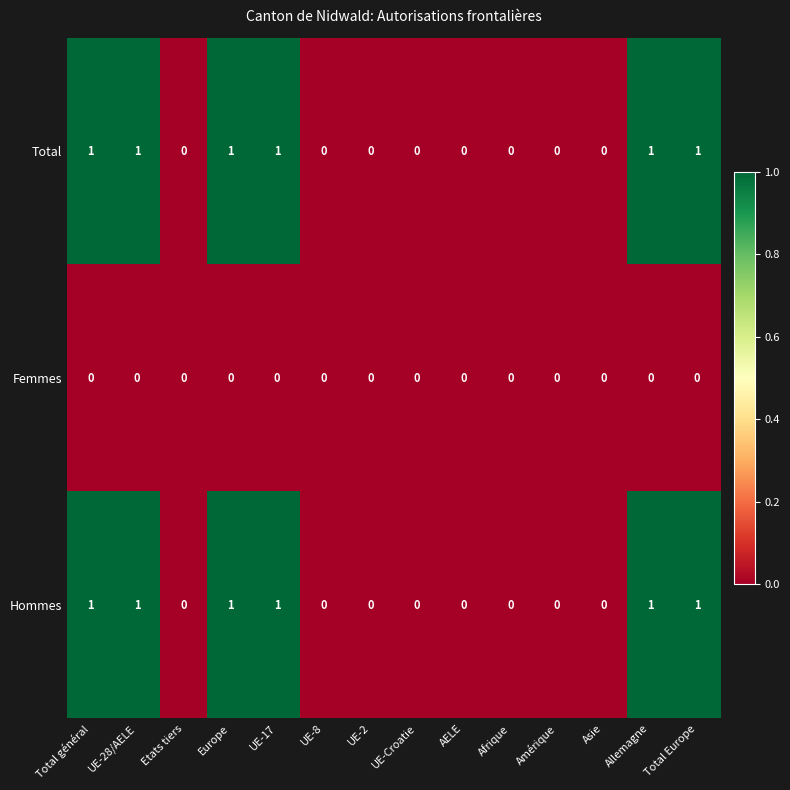

Is the value of Femmes at AELE greater than the value of Hommes at UE-28/AELE?

No